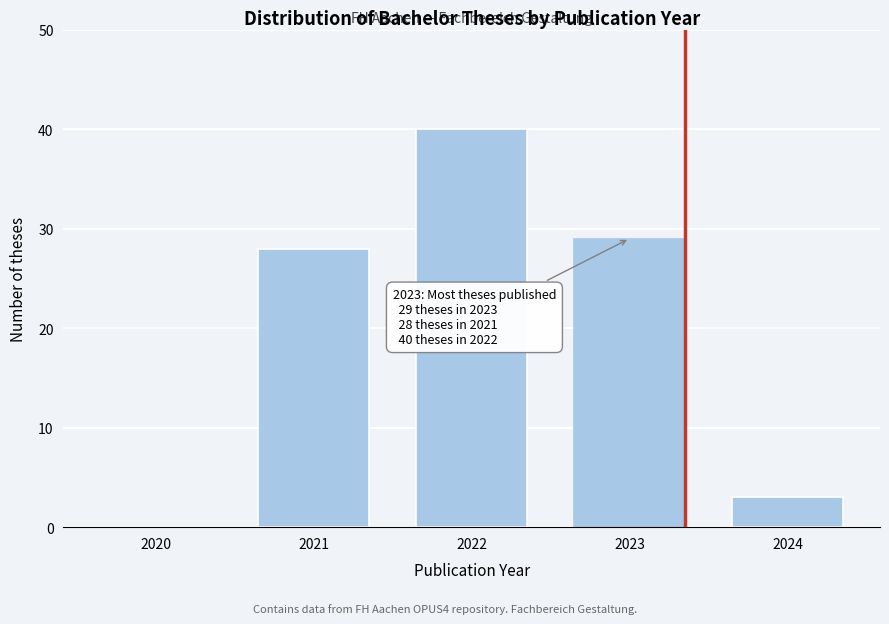

Reading left to right, extract all data points from this chart.

2020=0	2021=28	2022=40	2023=29	2024=3